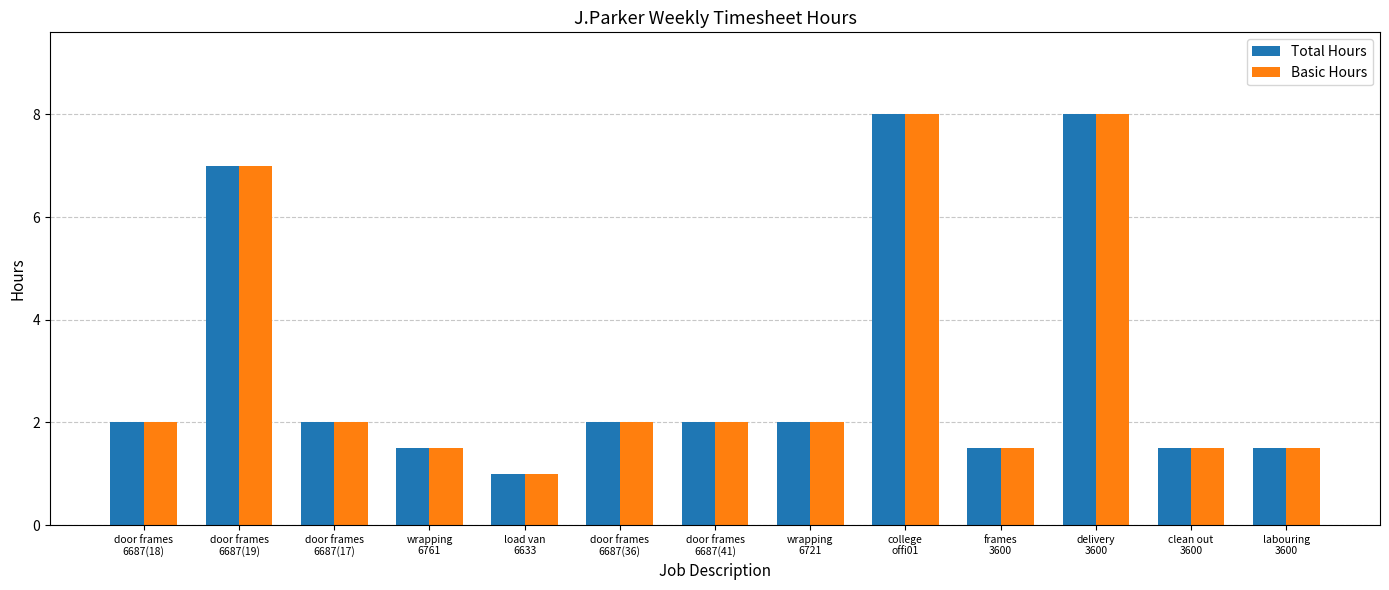

The value of Basic Hours at college
offi01 is 8.0. True or false?

True